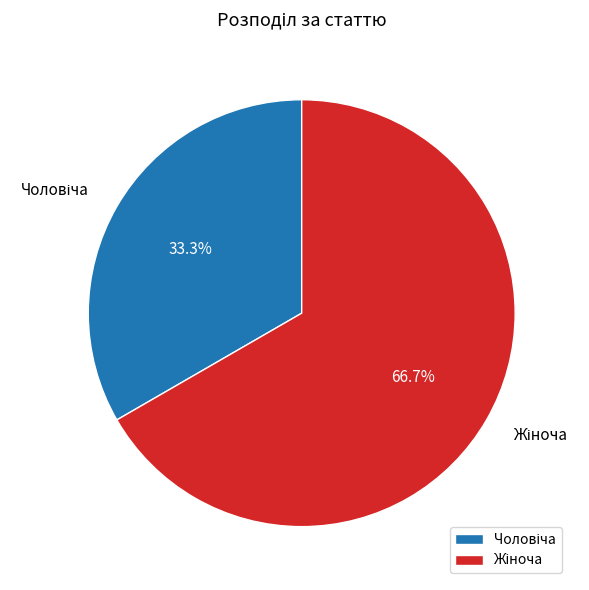

Is there any slice that represents more than half of the pie?

Yes